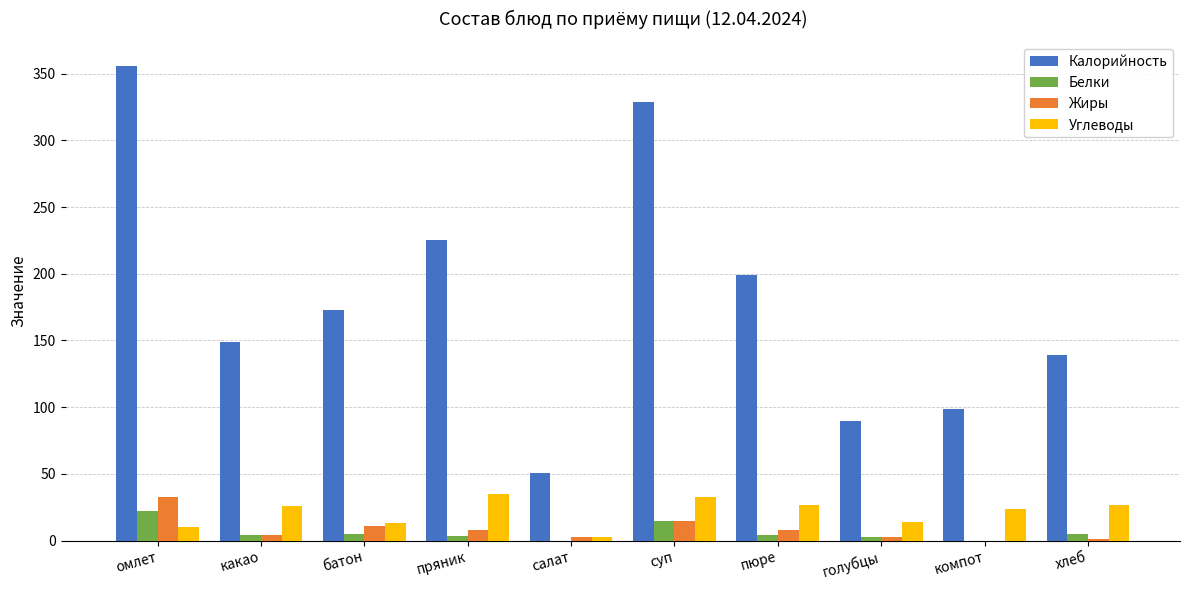

What is the sum of all Белки values?

61.8